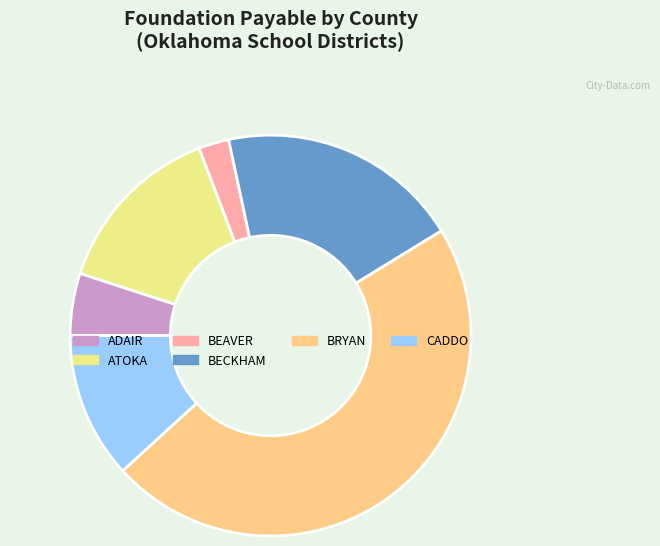

Which slice is the smallest?

BEAVER